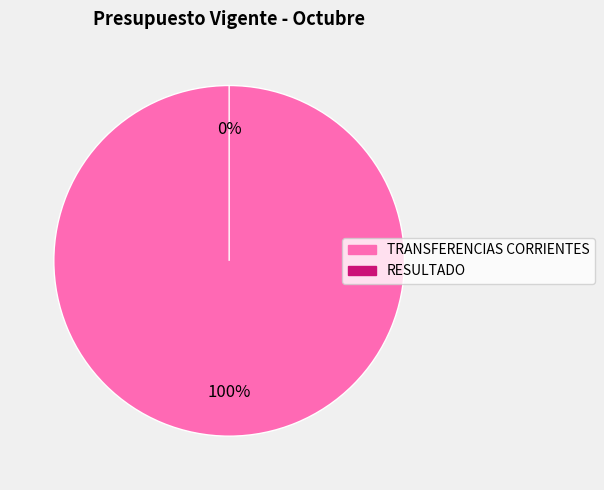

Is the sum of TRANSFERENCIAS CORRIENTES and RESULTADO greater than half?

Yes